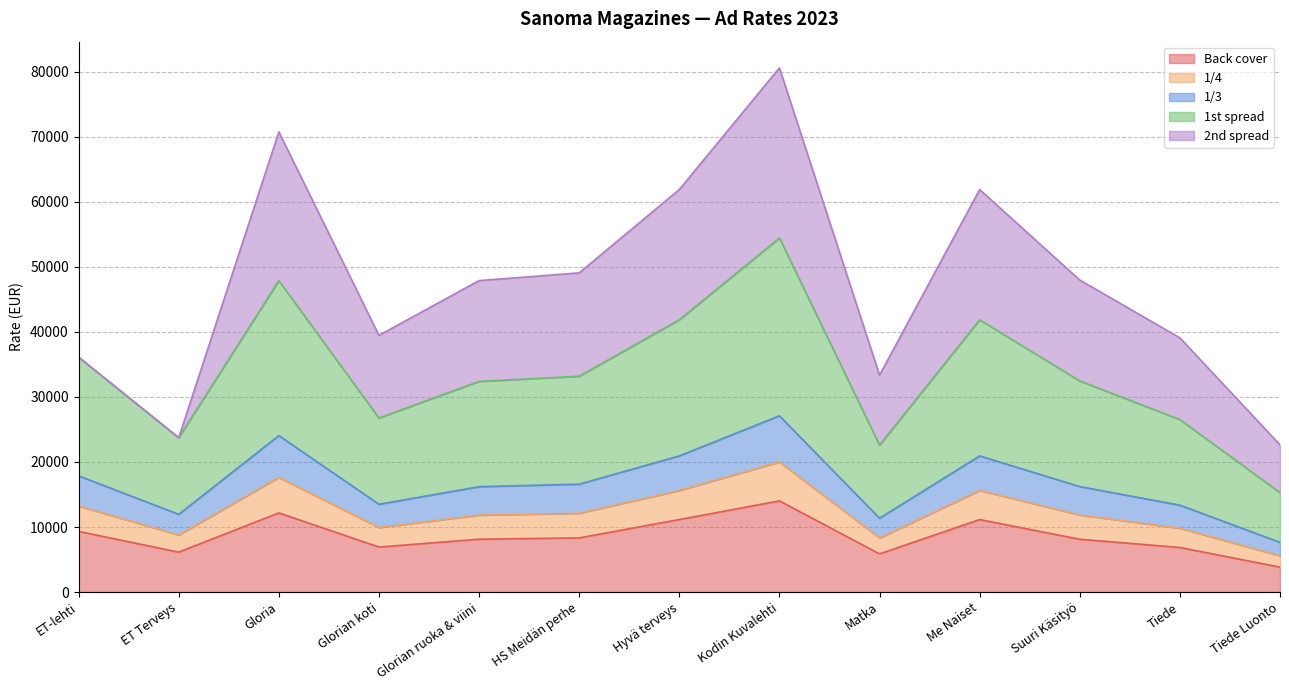

At which label does Back cover reach its minimum?

Tiede Luonto